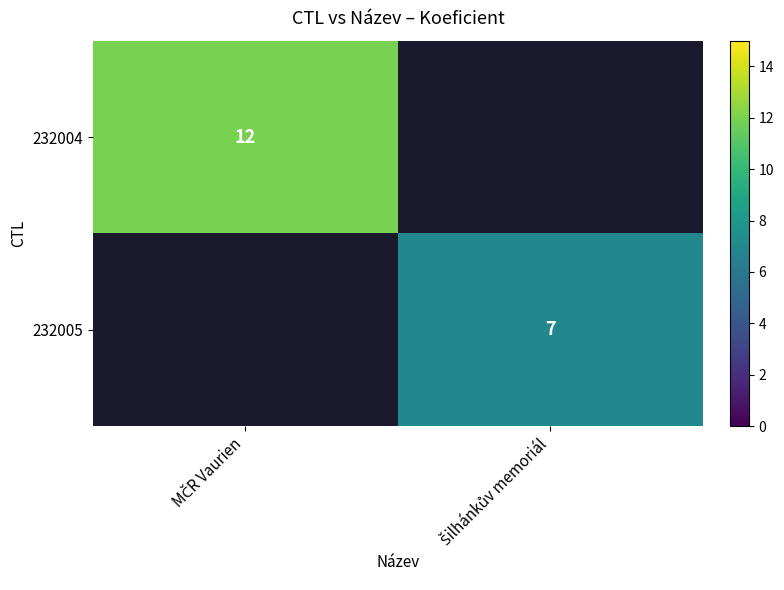

What is the highest value of the 232004 series?

12.0